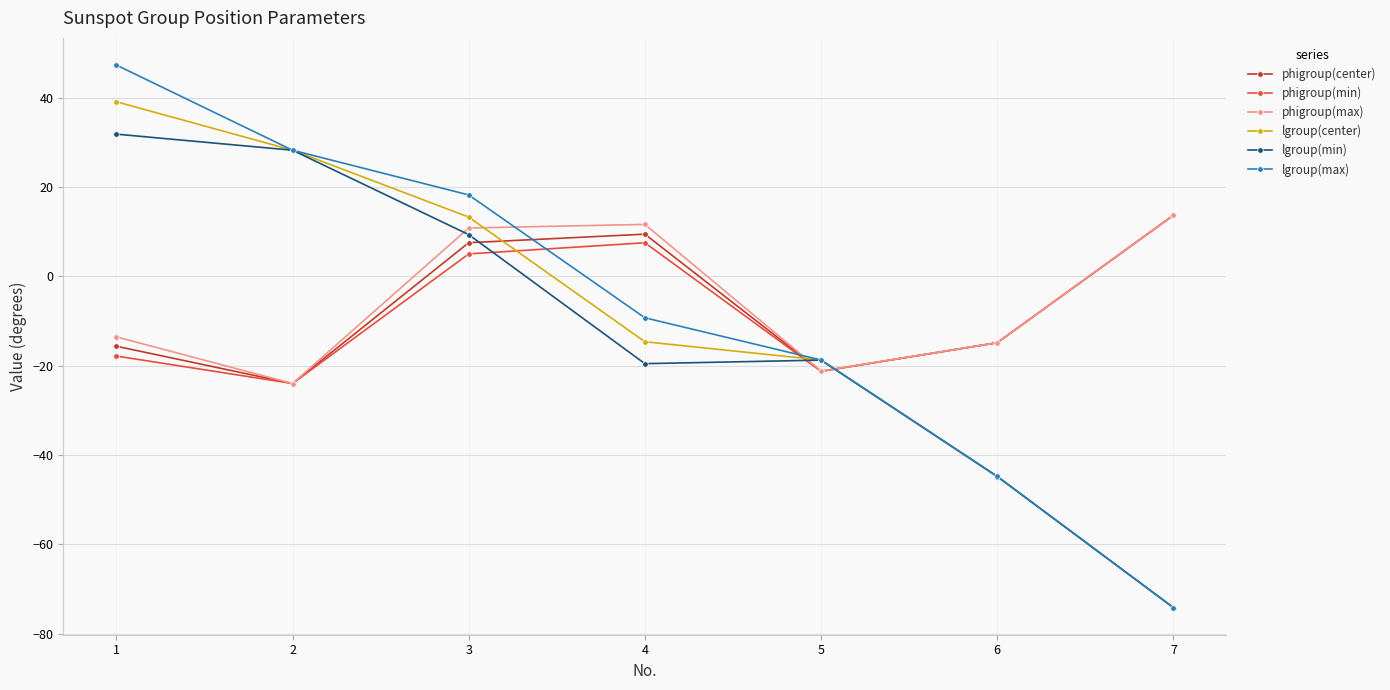

Which series ends up on top after the final intersection of phigroup(min) and lgroup(max)?

phigroup(min)